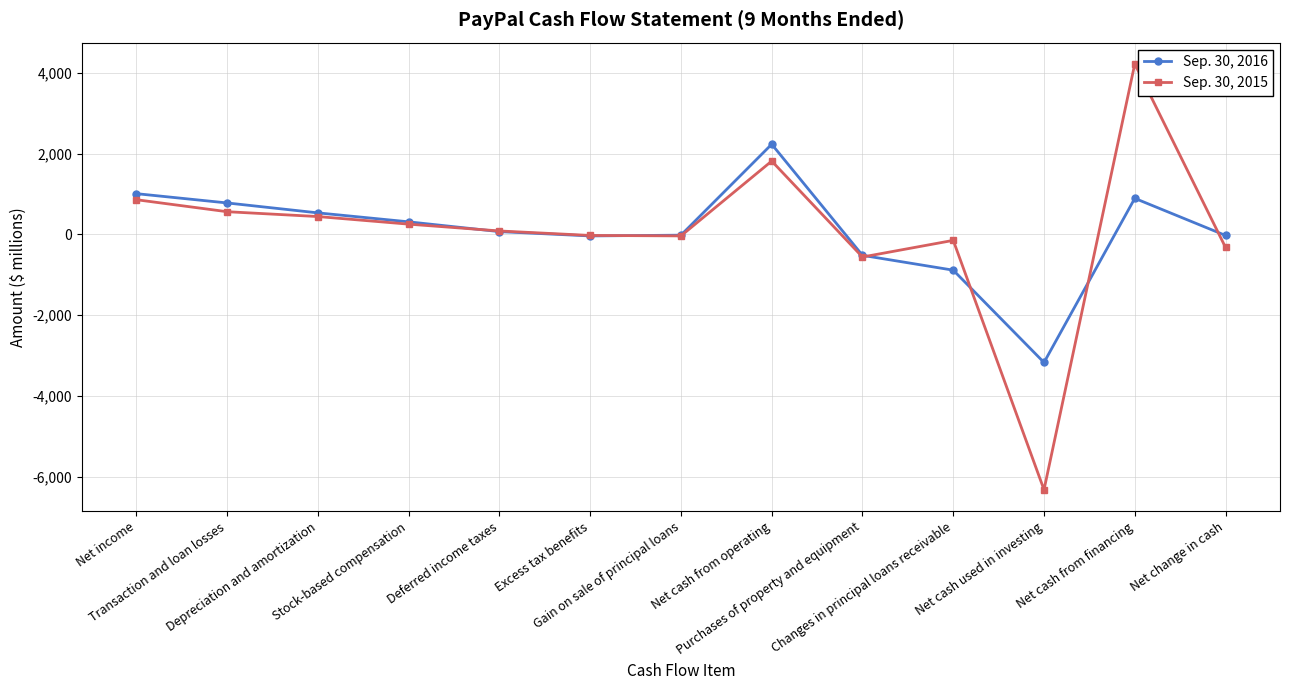

What is the difference between the Sep. 30, 2016 values at Net cash from operating and Gain on sale of principal loans?

2252